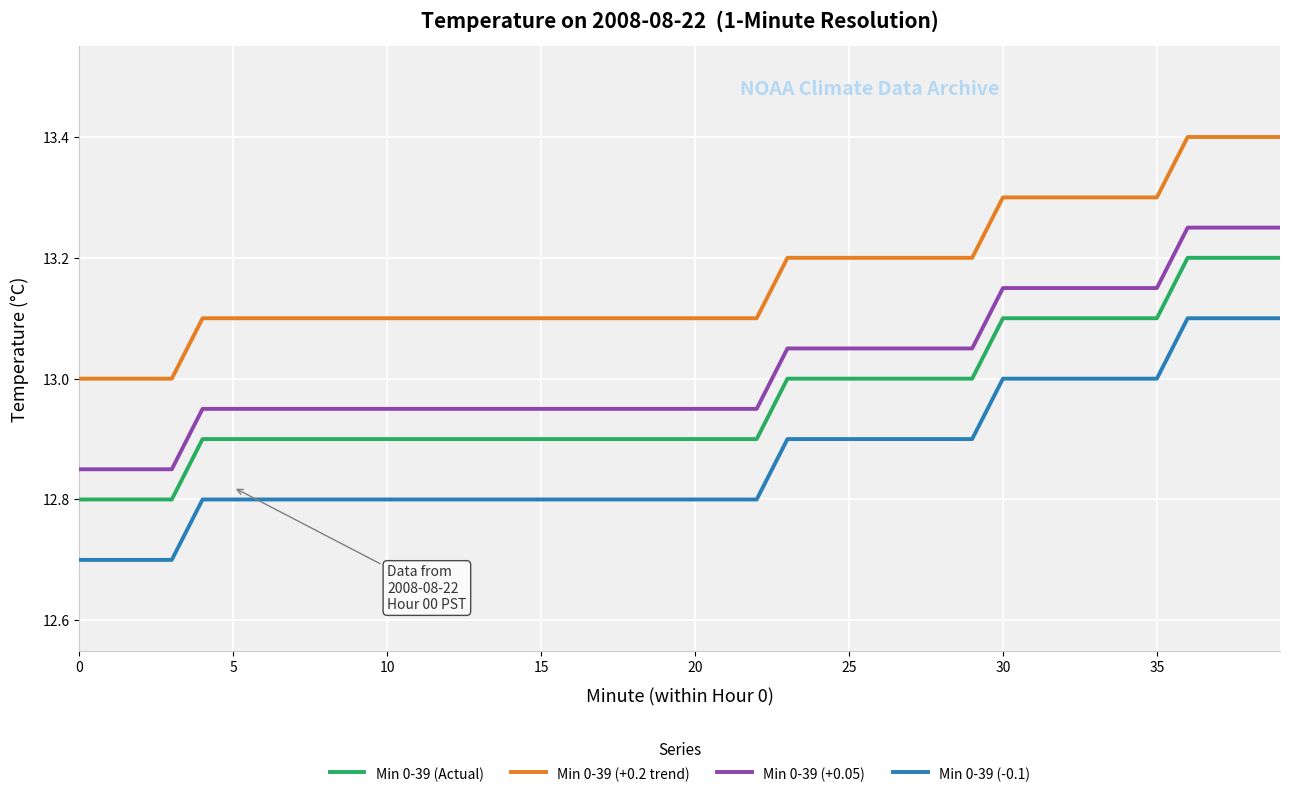

True or false: Min 0-39 (-0.1) and Min 0-39 (+0.05) intersect in this chart.

False